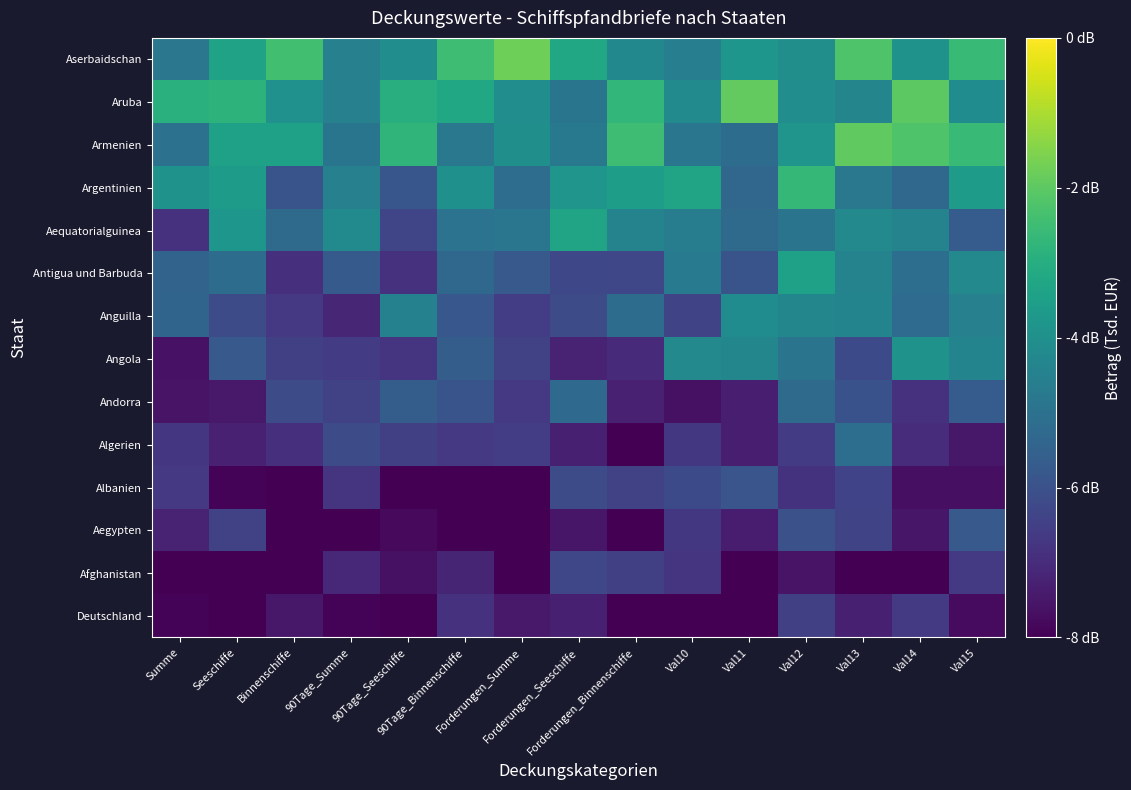

Which has a higher value, Val13 or 90Tage_Seeschiffe?

Val13